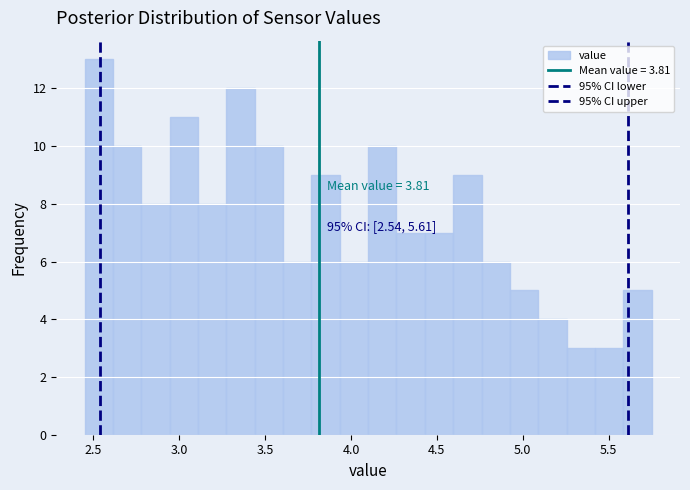

Read against the x-axis, roughly where is the centre of the tallest bar?

2.55